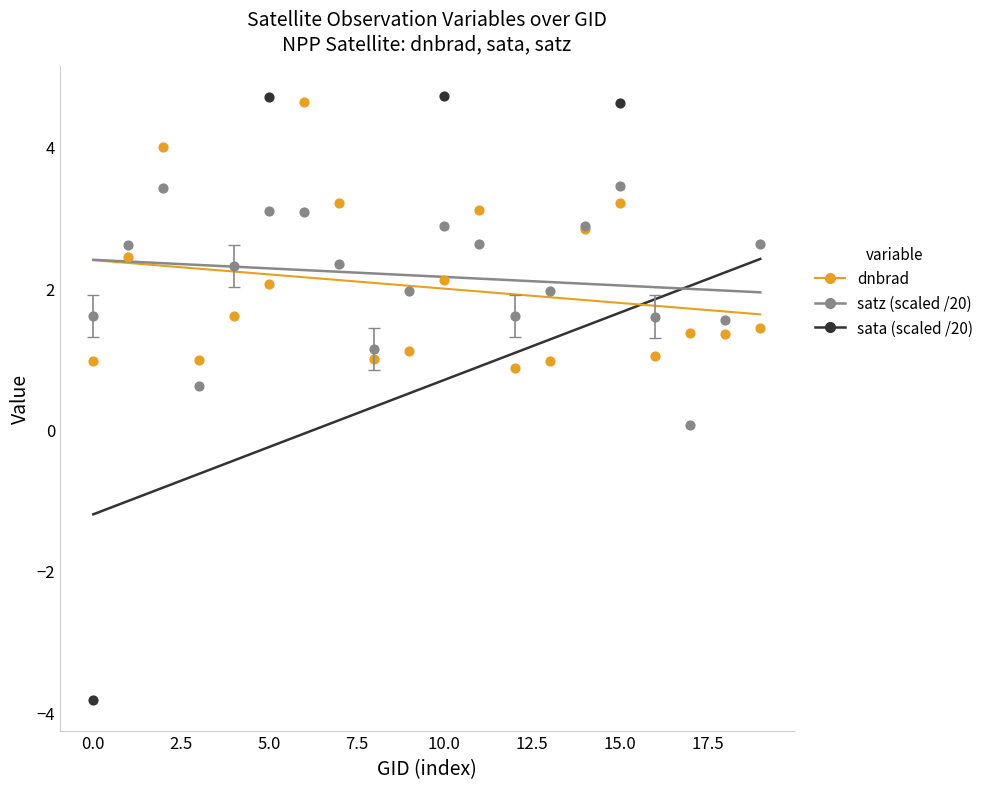

Which series contains the lowest Y value?

sata (scaled /20)